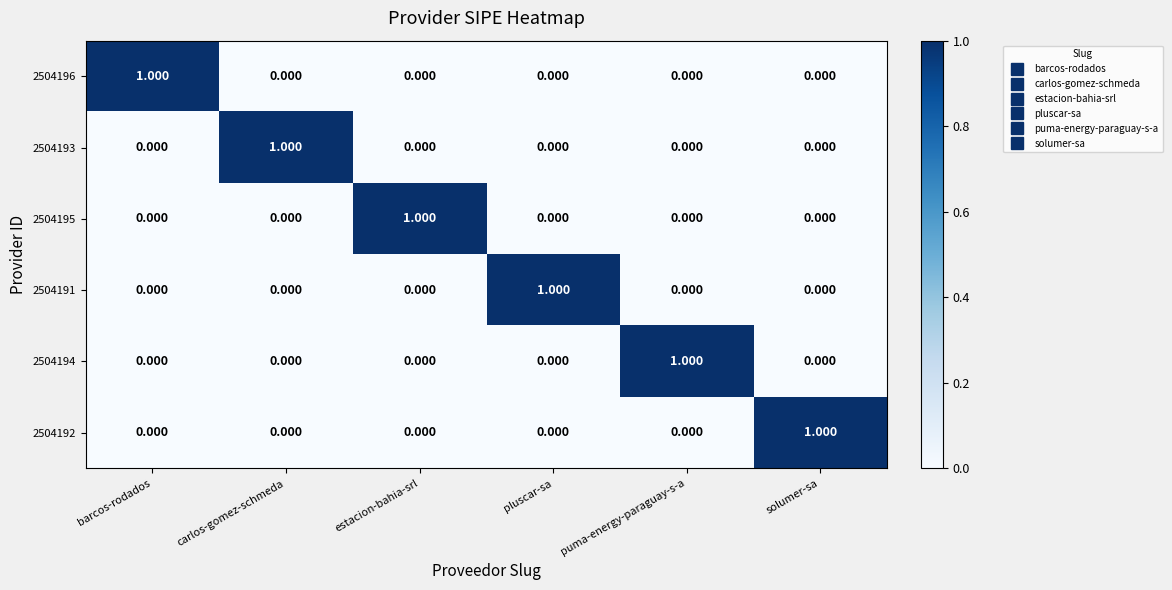

Which category has the highest value in the 2504192 series?

solumer-sa